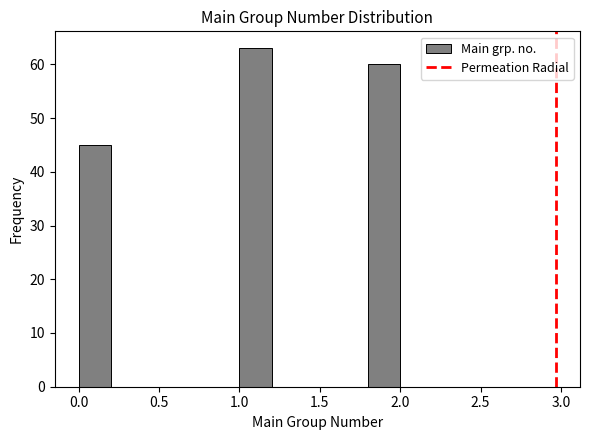

How tall is the bar that spans 0.0 to 0.2 on the x-axis? The values are not printed on the chart, so give them approximately, as read against the axis.

45